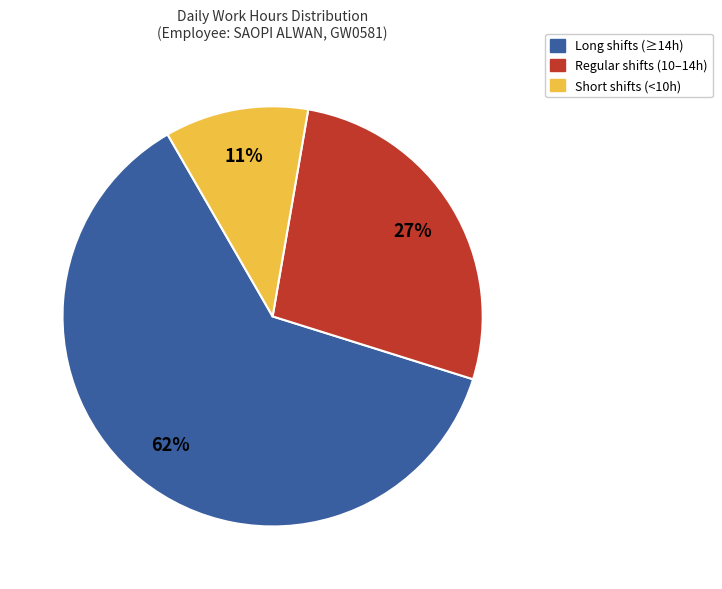

Is there any slice that represents more than half of the pie?

Yes